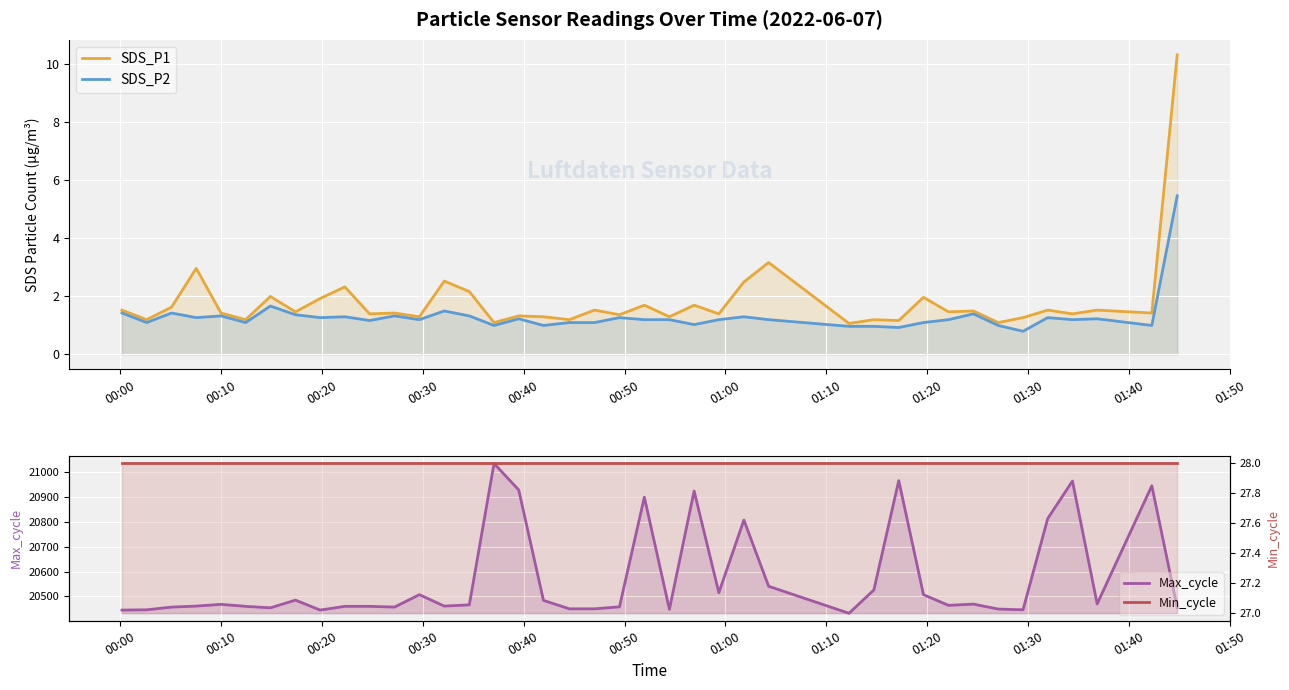

What is the difference between the second highest and second lowest values in the SDS_P1 series?

2.1